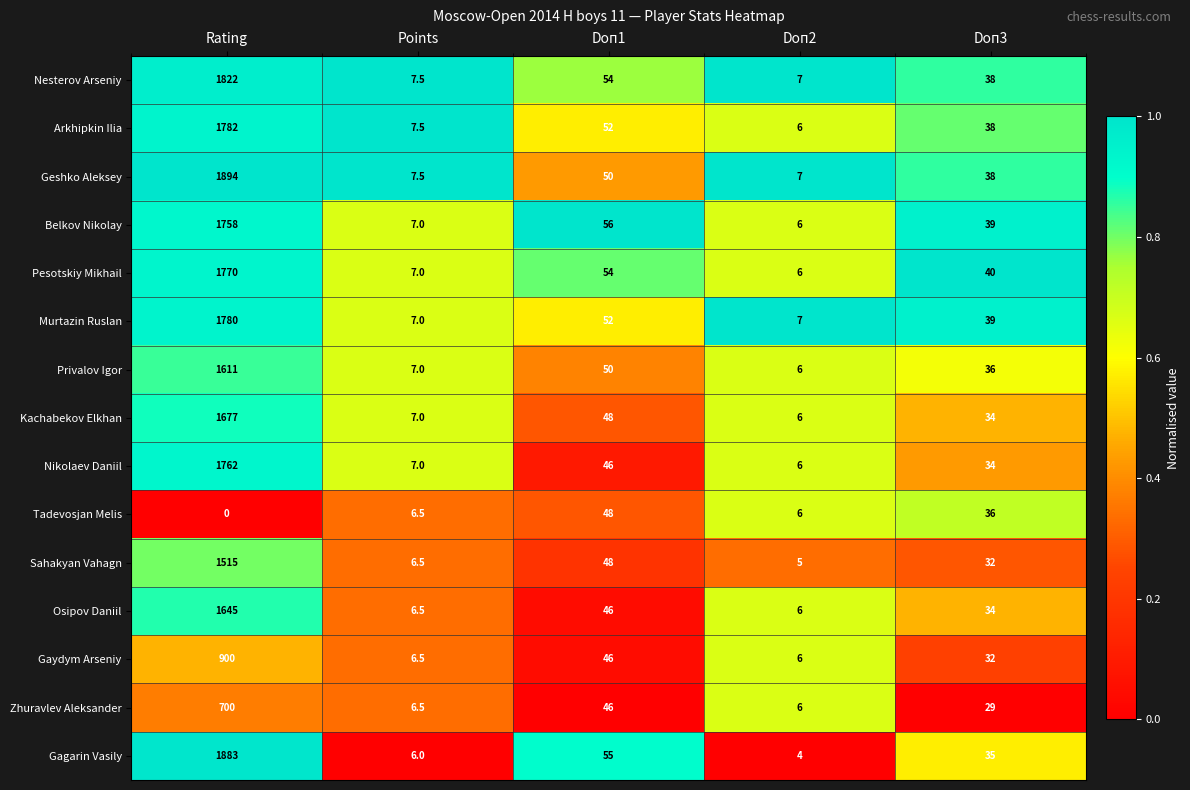

Which series changed the most between Points and Doп2?

Gagarin Vasily